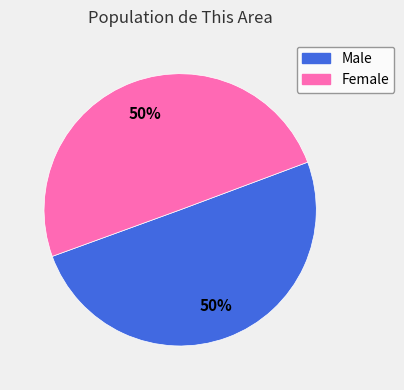

Do Male and Female together represent more than half of the pie?

Yes